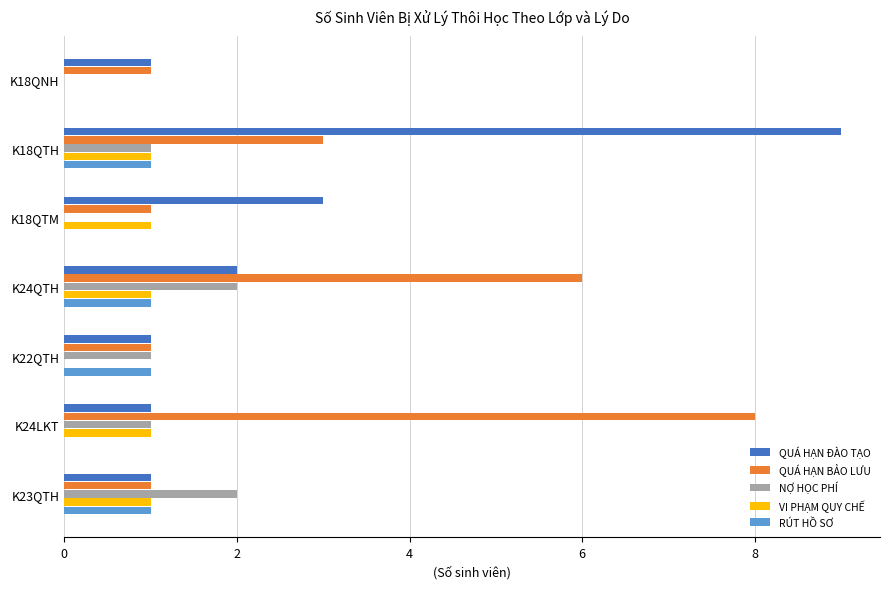

What is the average value of the QUÁ HẠN BẢO LƯU series?

3